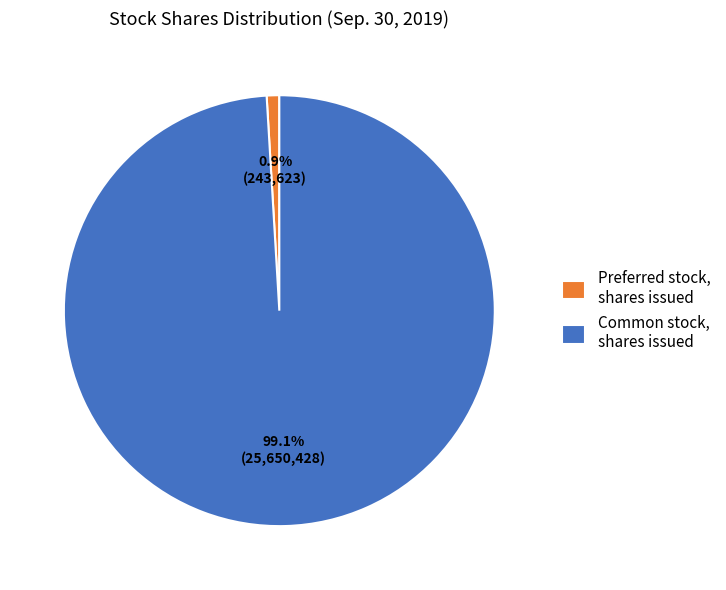

Which category has the smallest portion of the pie?

Preferred stock, shares issued